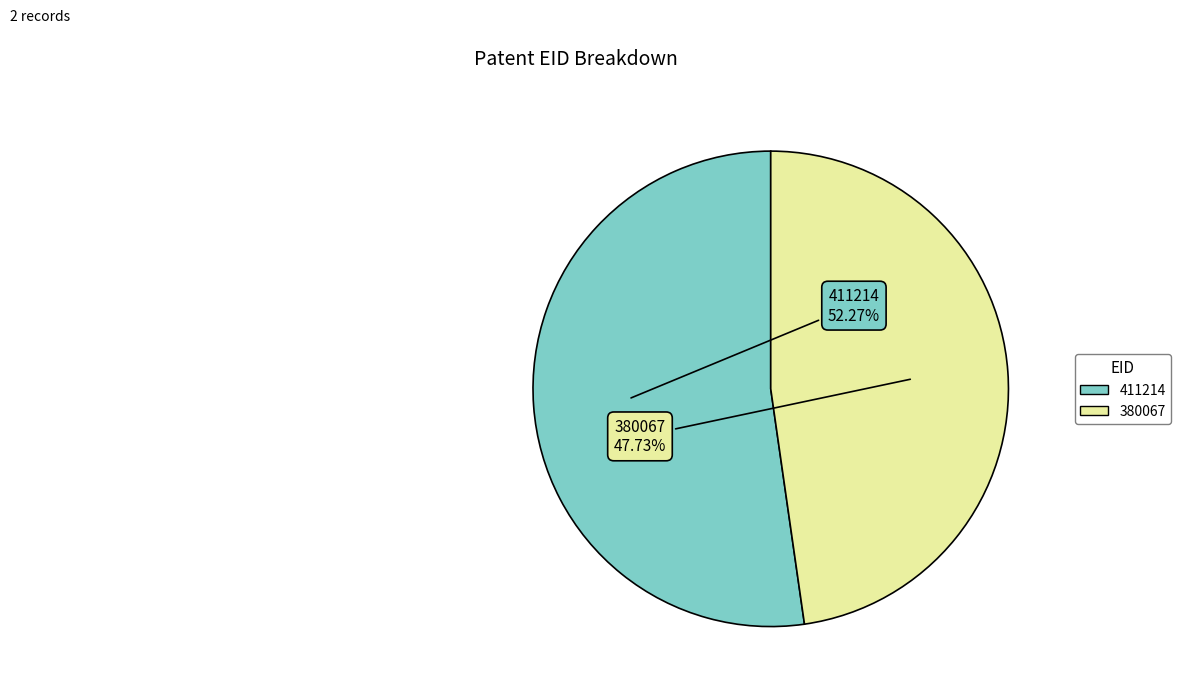

How many segments does this pie chart have?

2